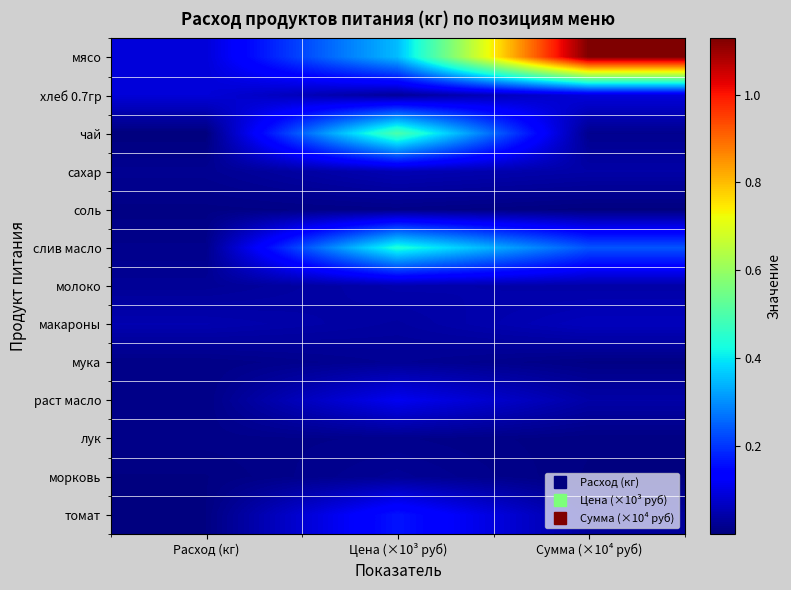

Which series has the largest total across all categories?

мясо